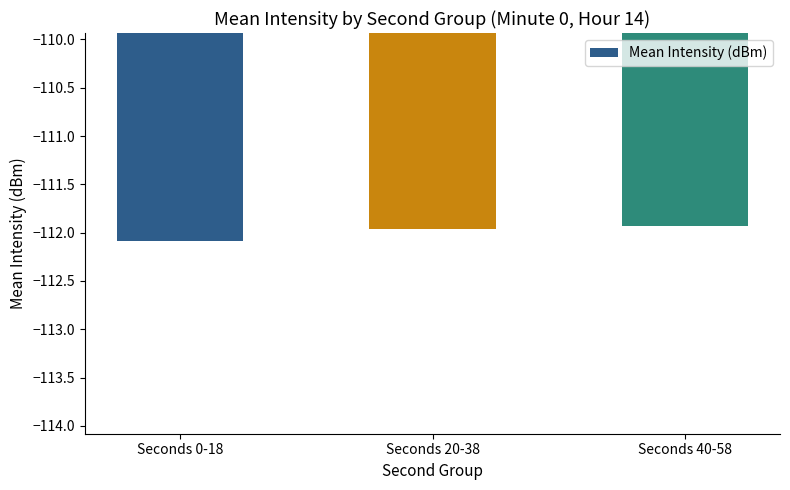

What is the label of the 2nd bar from the left?

Seconds 20-38